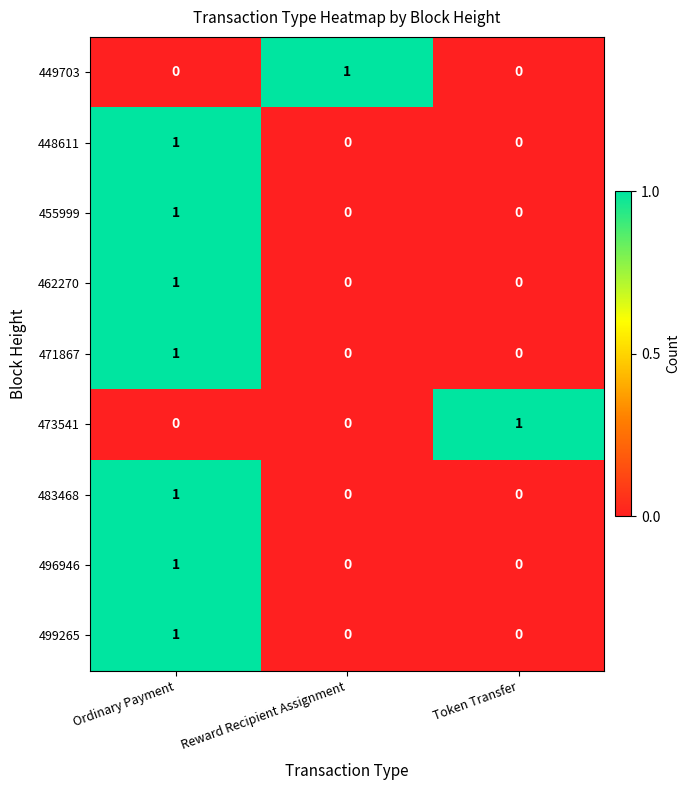

At which label does 448611 reach its peak?

Ordinary Payment